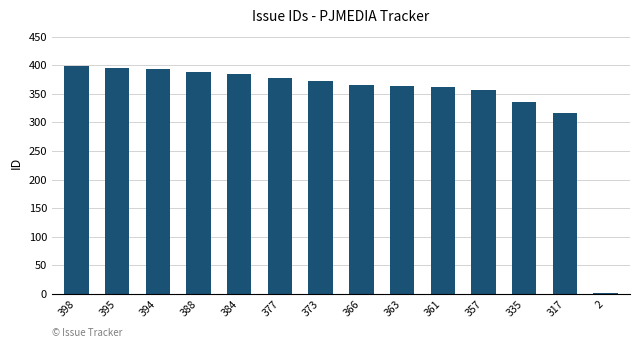

What is the change in value from 398 to 373?

-25